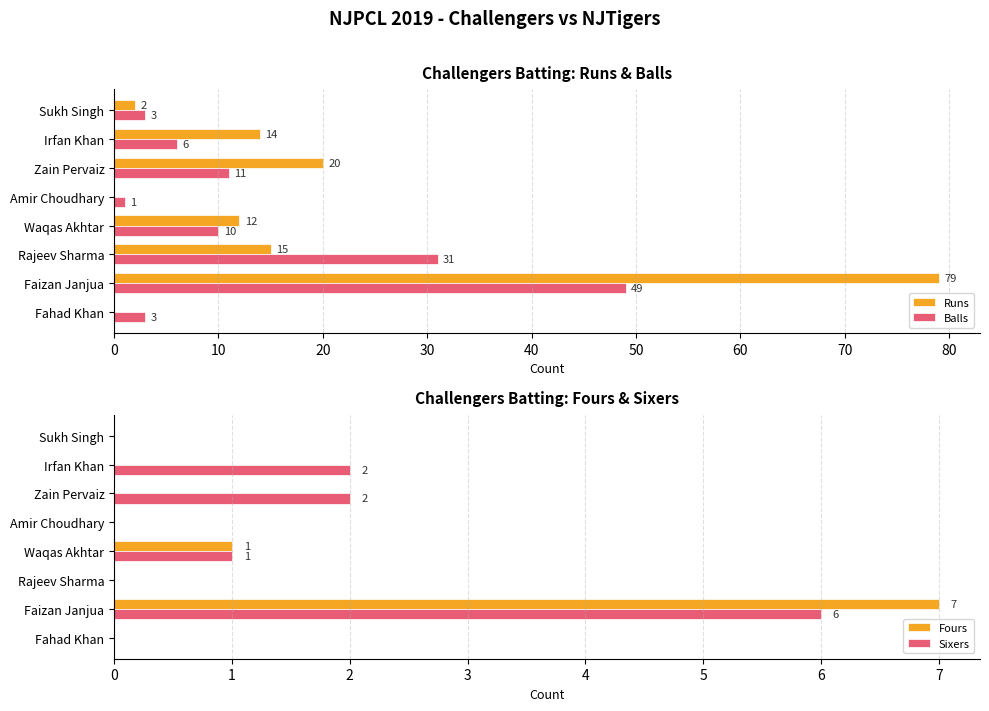

Does the chart contain stacked bars?

No